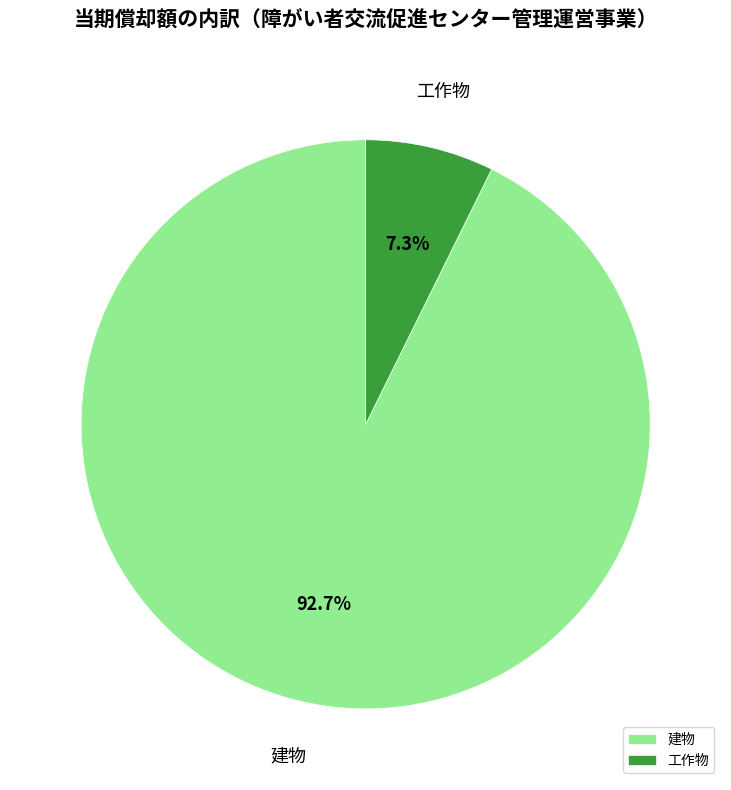

Rank the categories by value from highest to lowest.

建物, 工作物